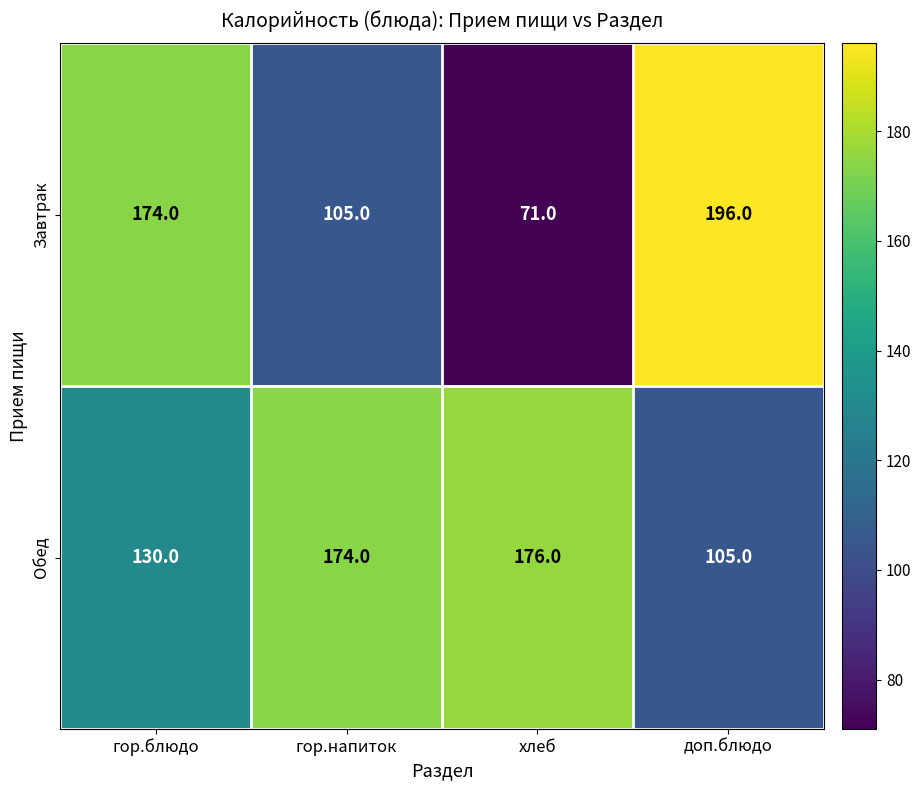

The value of Обед at гор.напиток is 60. True or false?

False